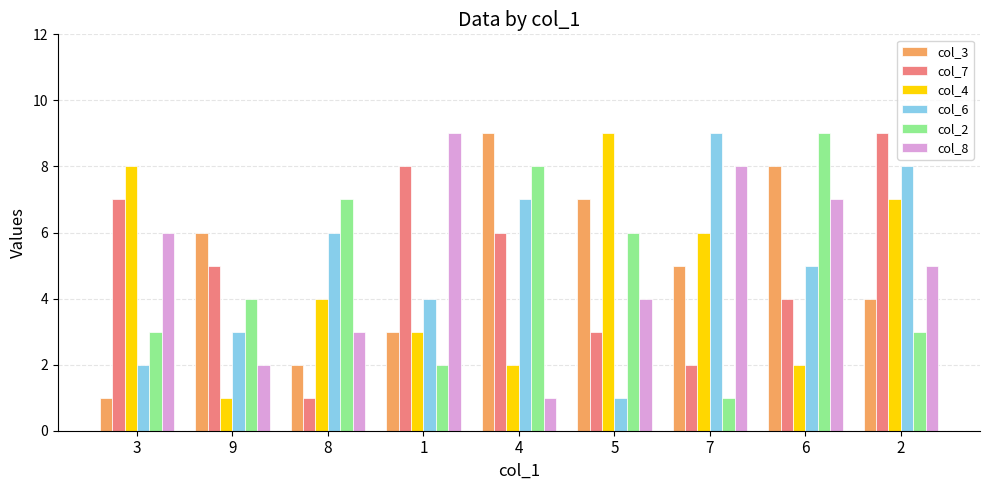

Where is col_3 nearest to the value 5?

7